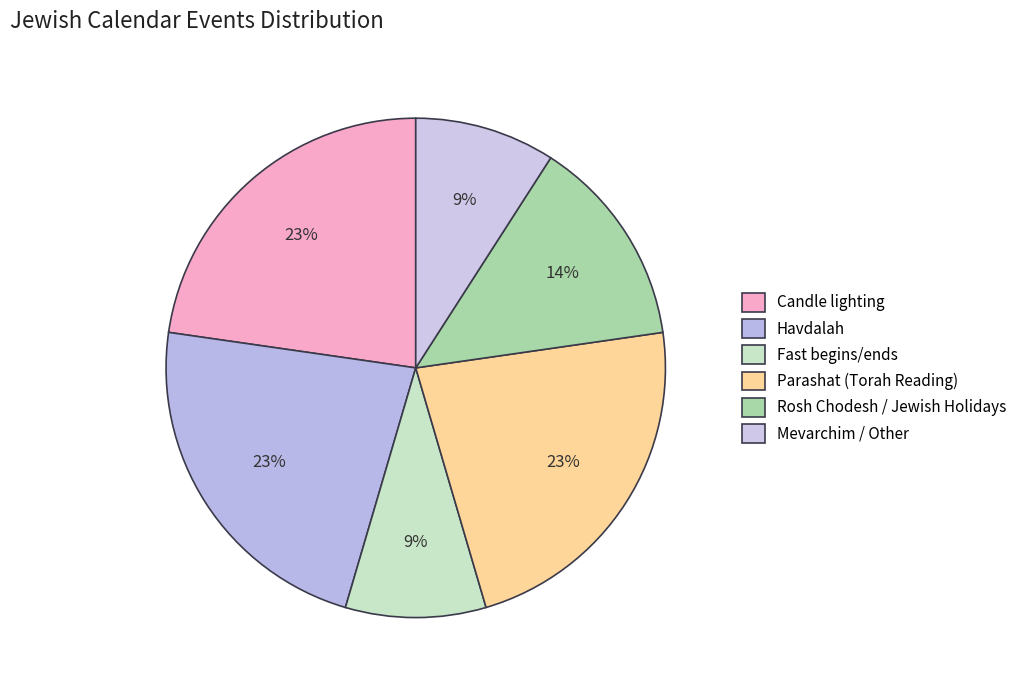

How many slices are in this pie chart?

6